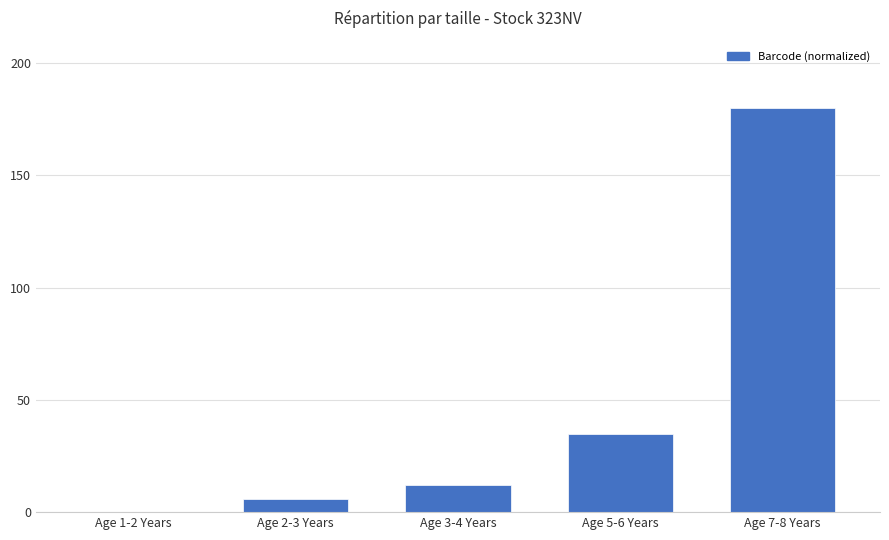

At which category does the chart reach its peak across all series?

Age 7-8 Years